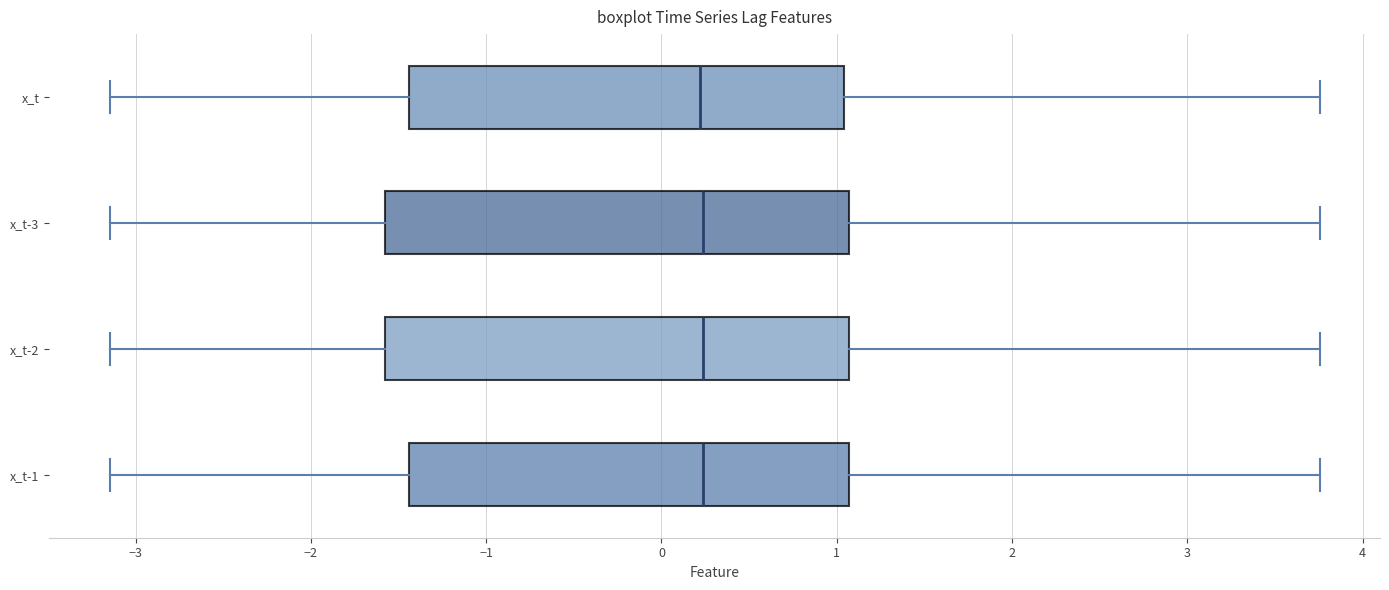

Where does the right whisker of the box for x_t-3 end on the x-axis? The values are not printed on the chart, so give them approximately, as read against the axis.

3.8